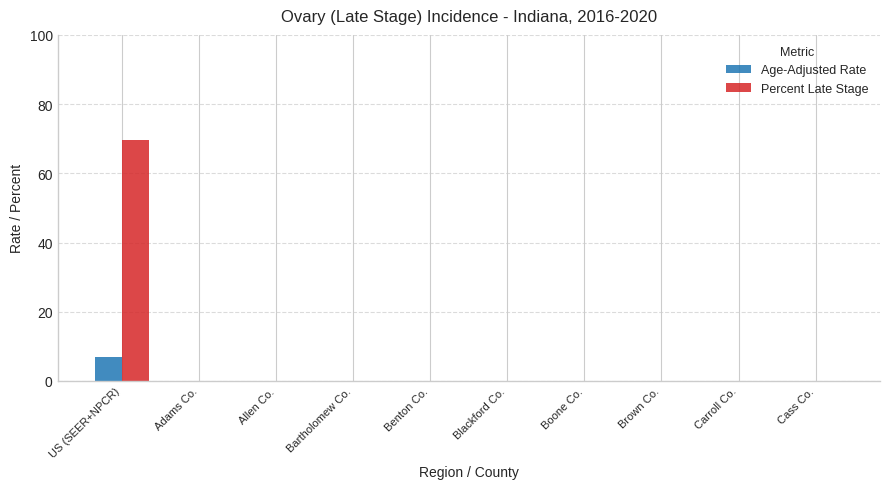

Are the bars grouped side by side (vs. stacked)?

Yes